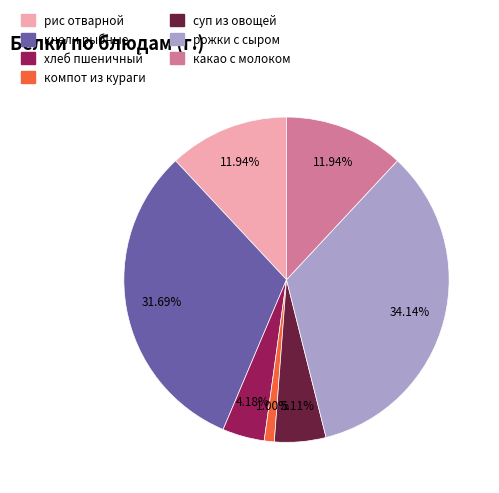

How many slices are in this pie chart?

7